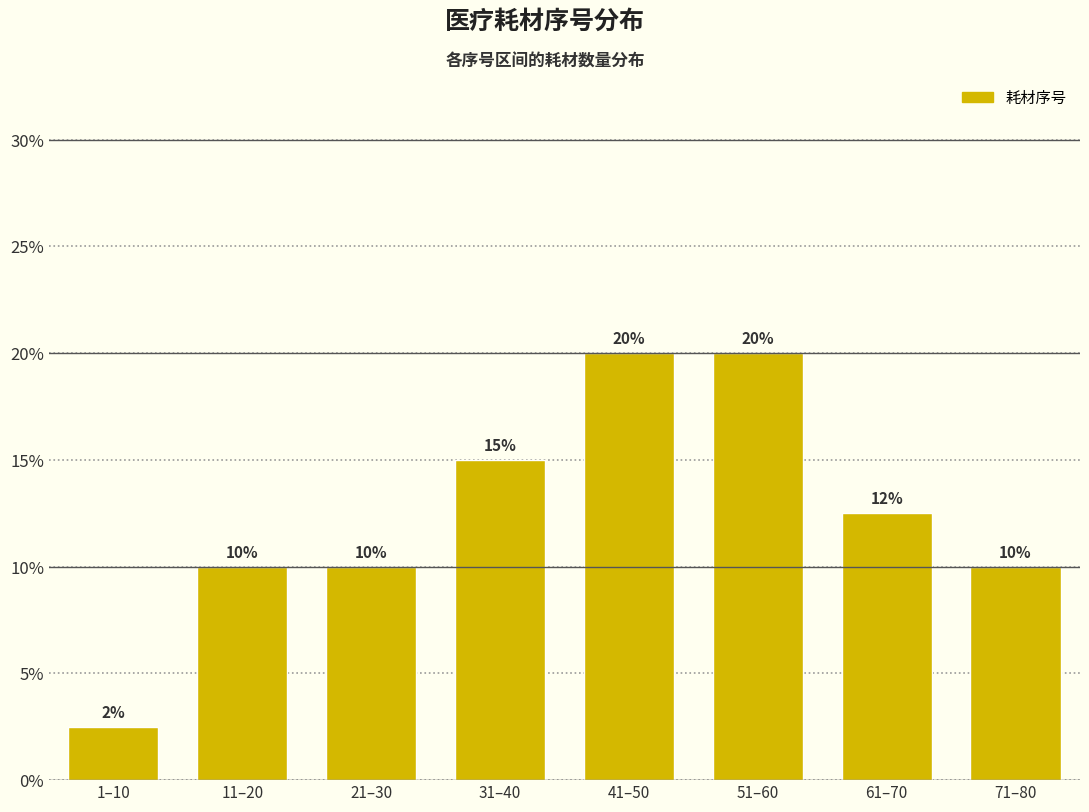

What is the label of the 2nd bar from the left?

11–20